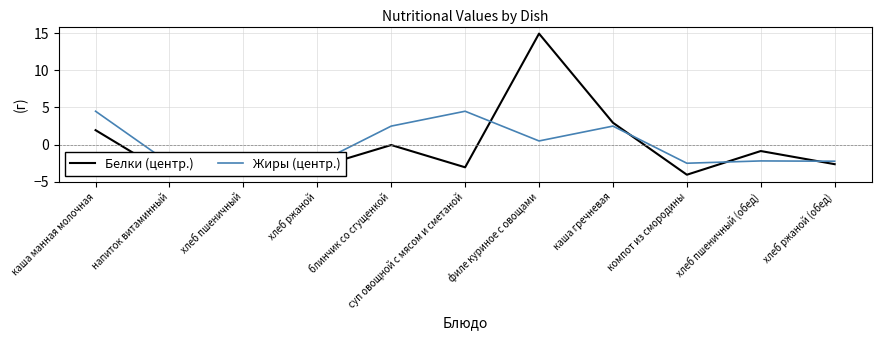

What is the approximate value of Белки (центр.) at напиток витаминный?

-4.1